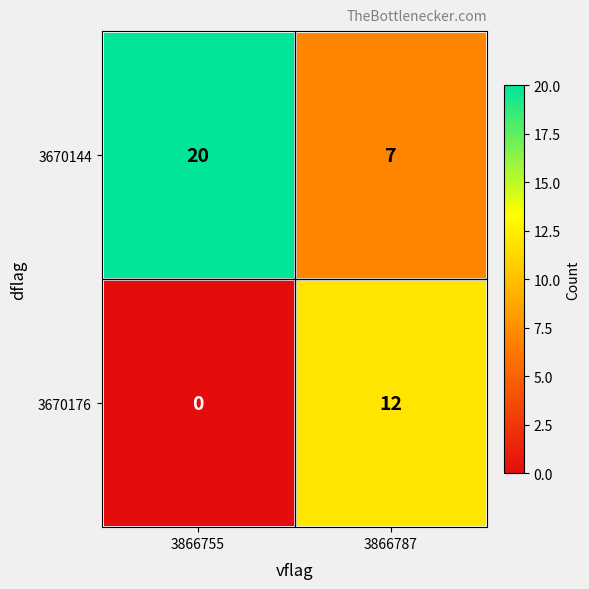

What is the total value across all series at 3866787?

19